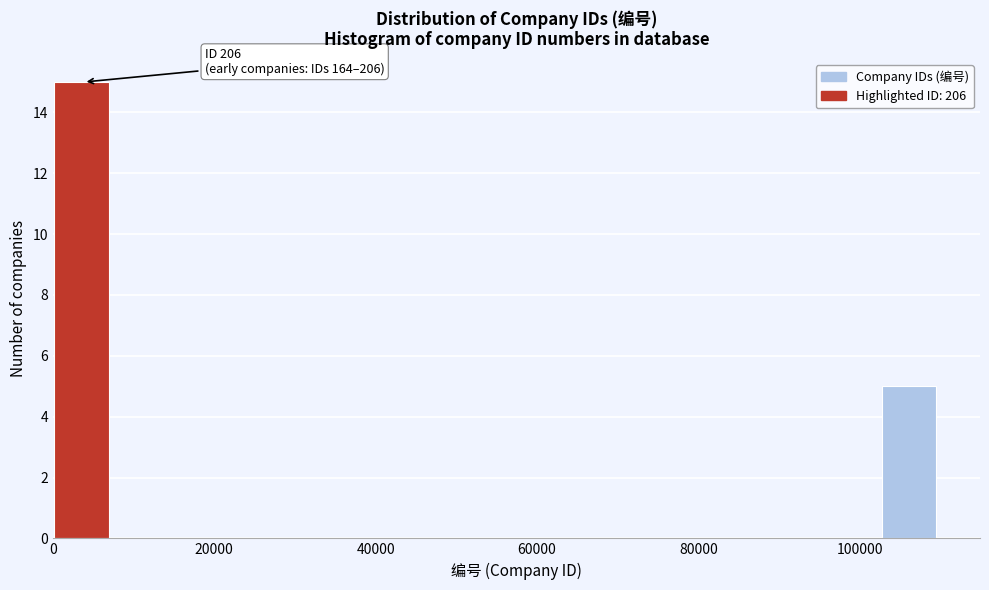

Around what value on the x-axis is the tallest bar? Give the approximate position of its centre, as read against the axis.

4000